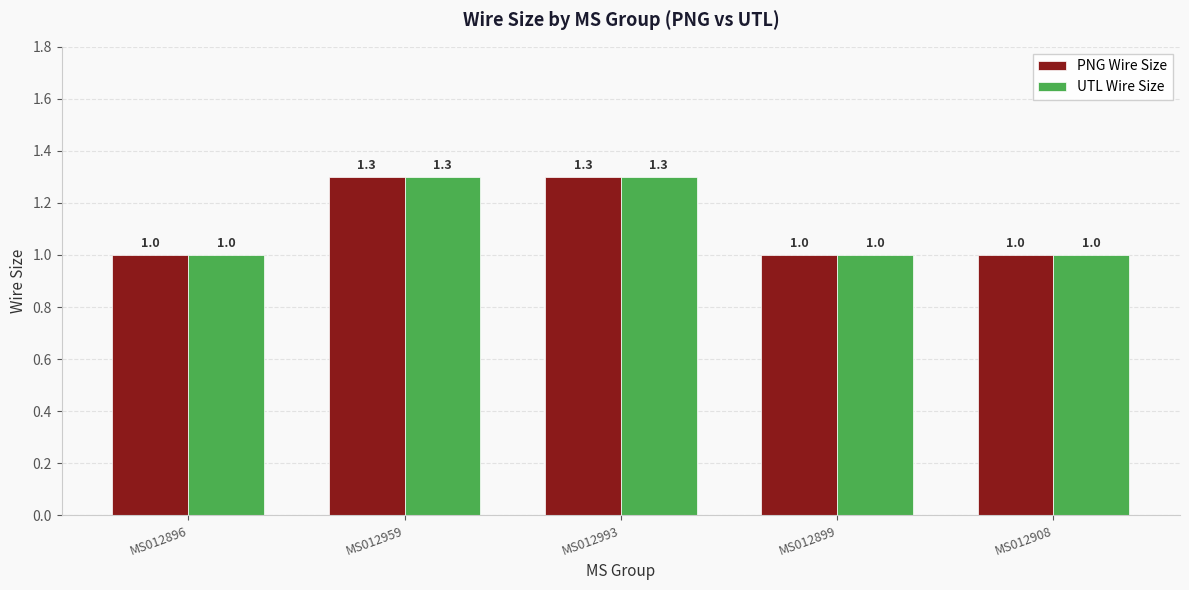

What is the total value across all series at MS012899?

2.0